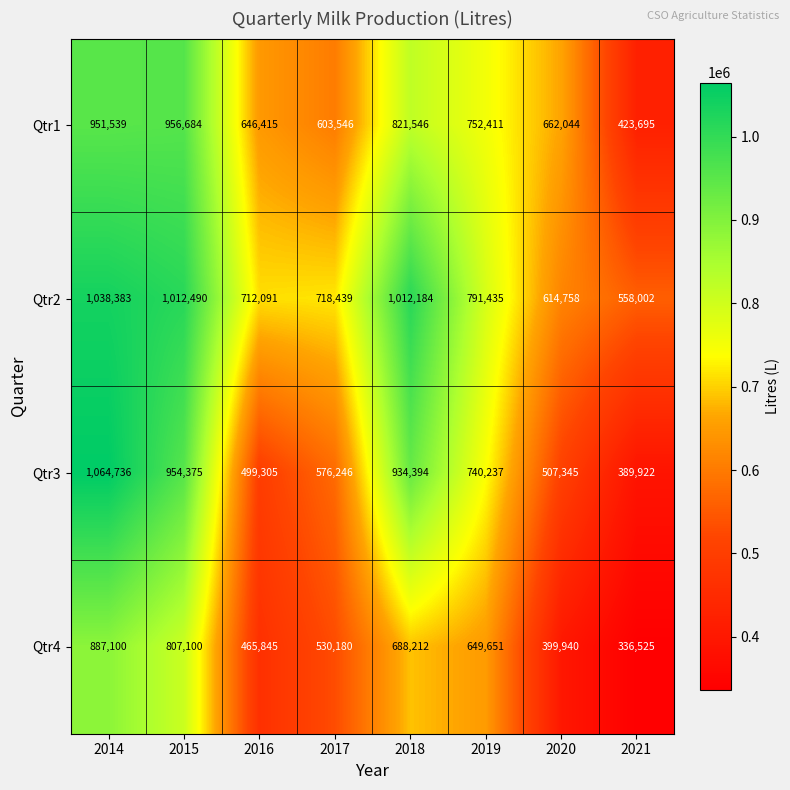

What is the total value across all series at 2017?

2428411